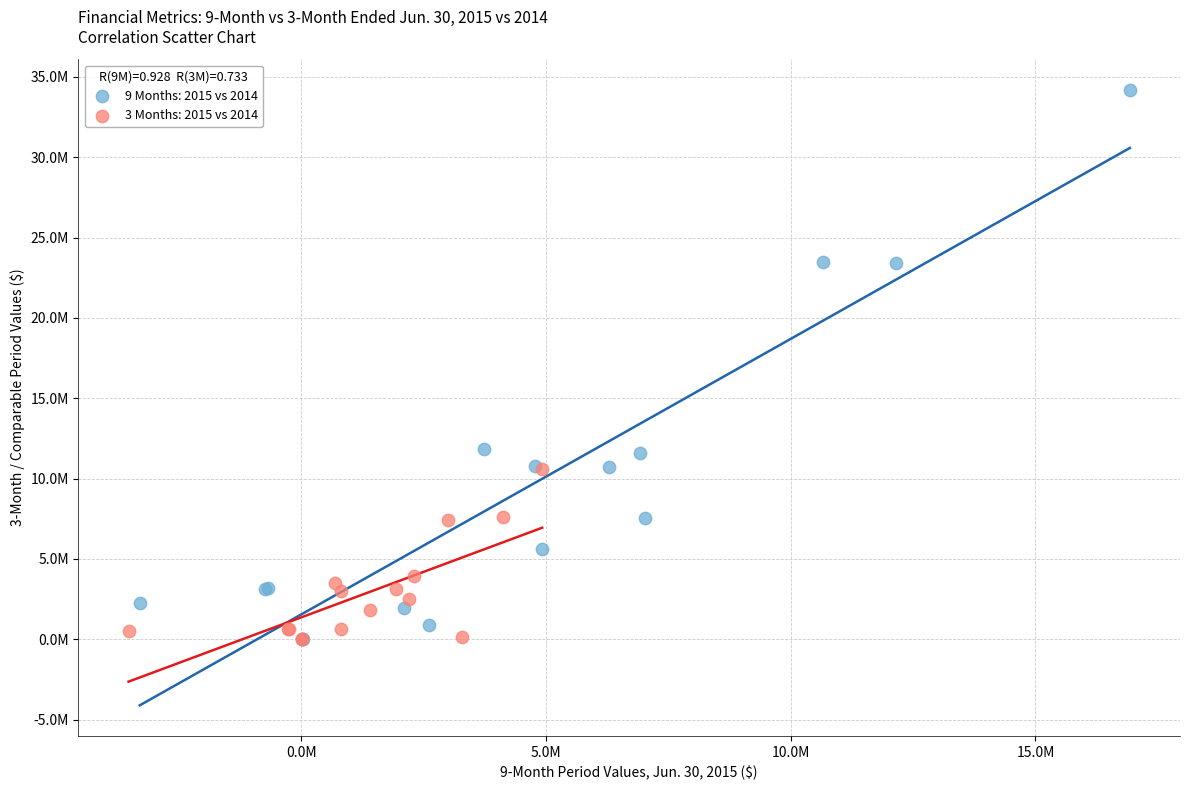

What are all the series names shown in the legend?

9 Months: 2015 vs 2014, 3 Months: 2015 vs 2014